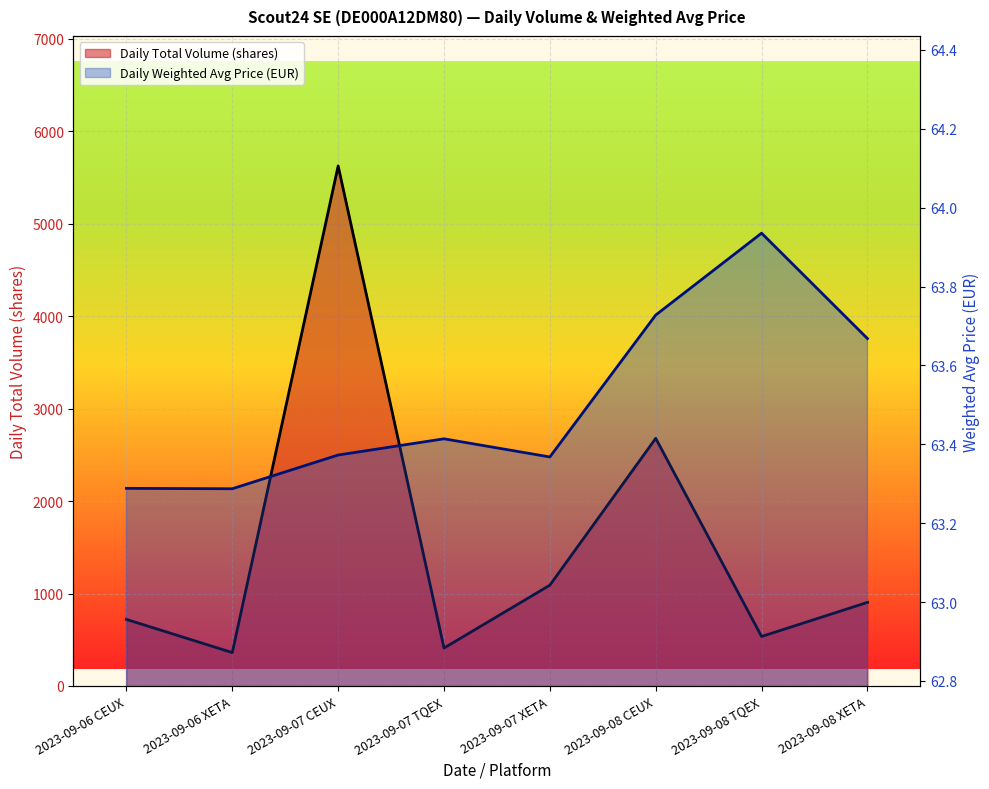

What is the total value across all series at 2023-09-06 CEUX?

783.3